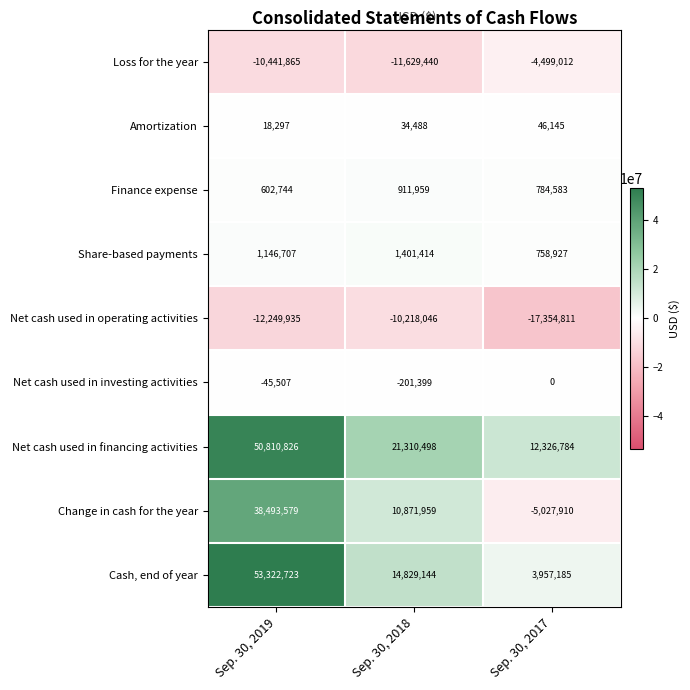

What is the total value across all series at Sep. 30, 2018?

27310577